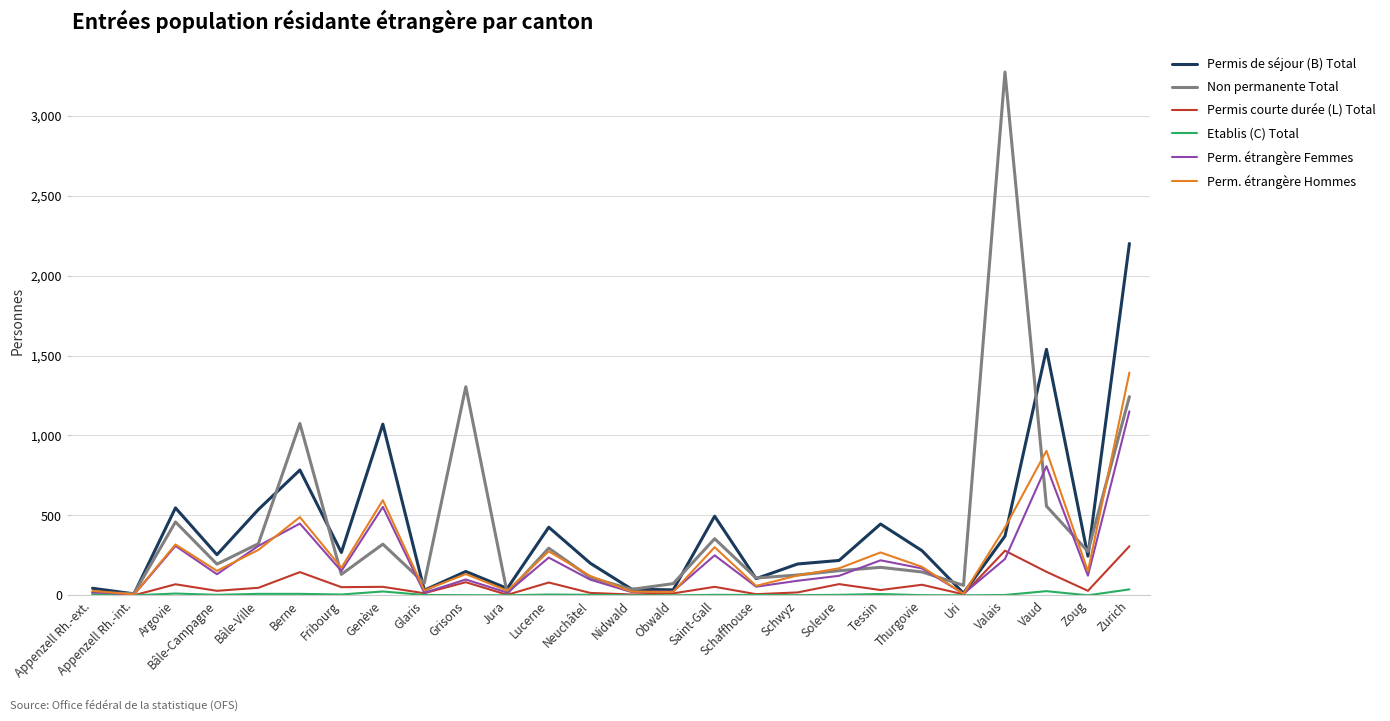

Count the number of data series in this chart.

6